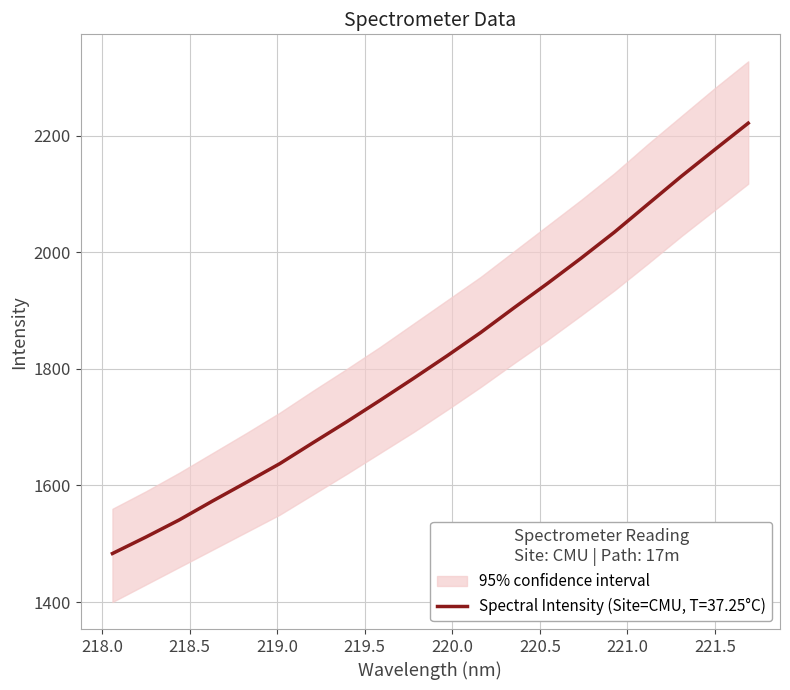

What is the minimum value shown in the chart?

1483.2